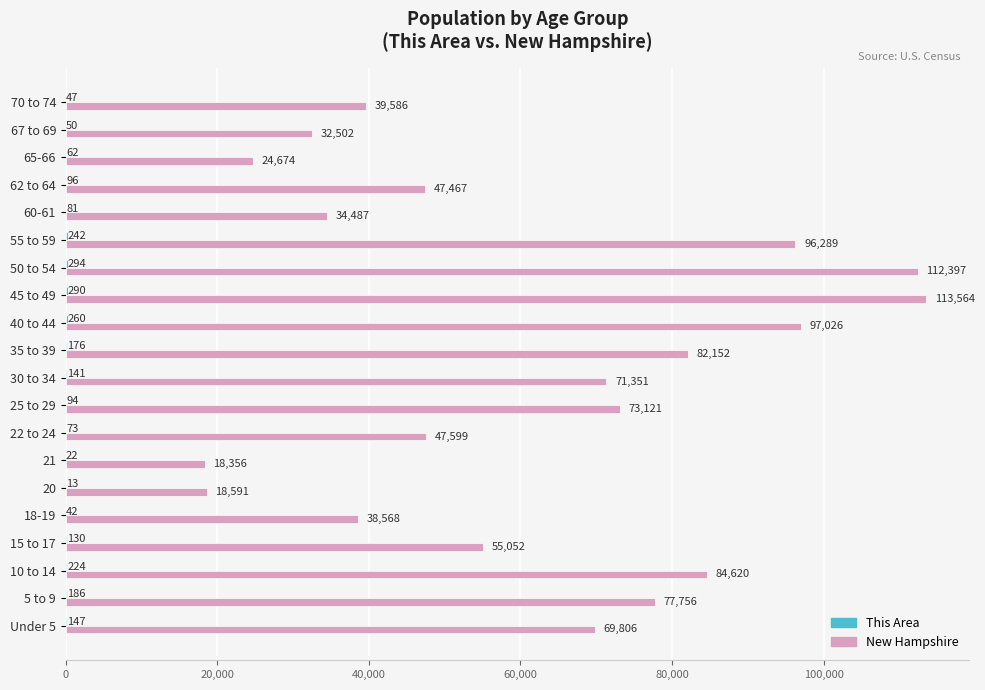

Between 5 to 9 and 20, which series saw the biggest shift?

New Hampshire